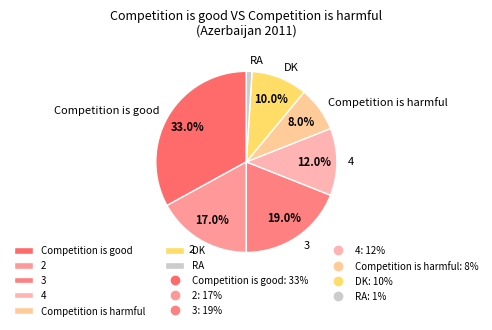

Count the number of slices in the pie.

7